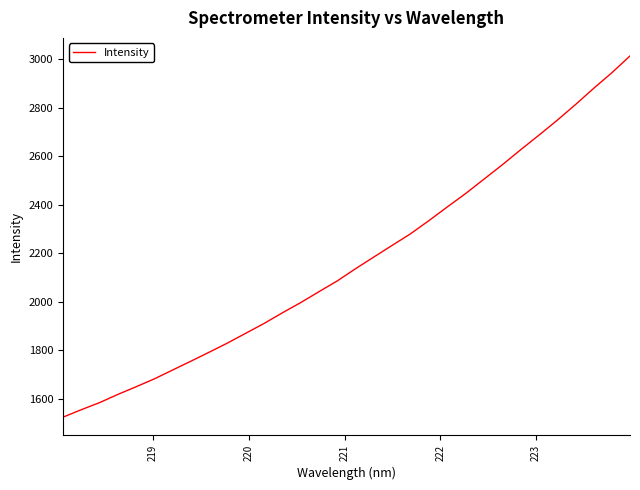

Does the chart have visible grid lines?

No